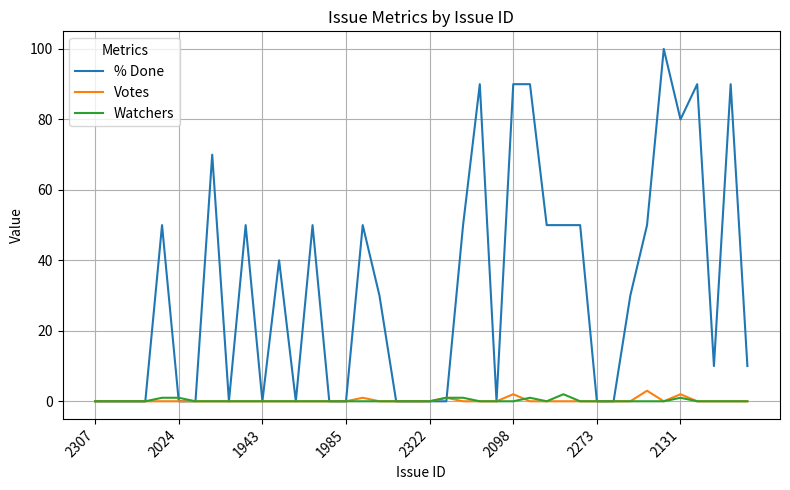

Which series has the largest total across all categories?

% Done